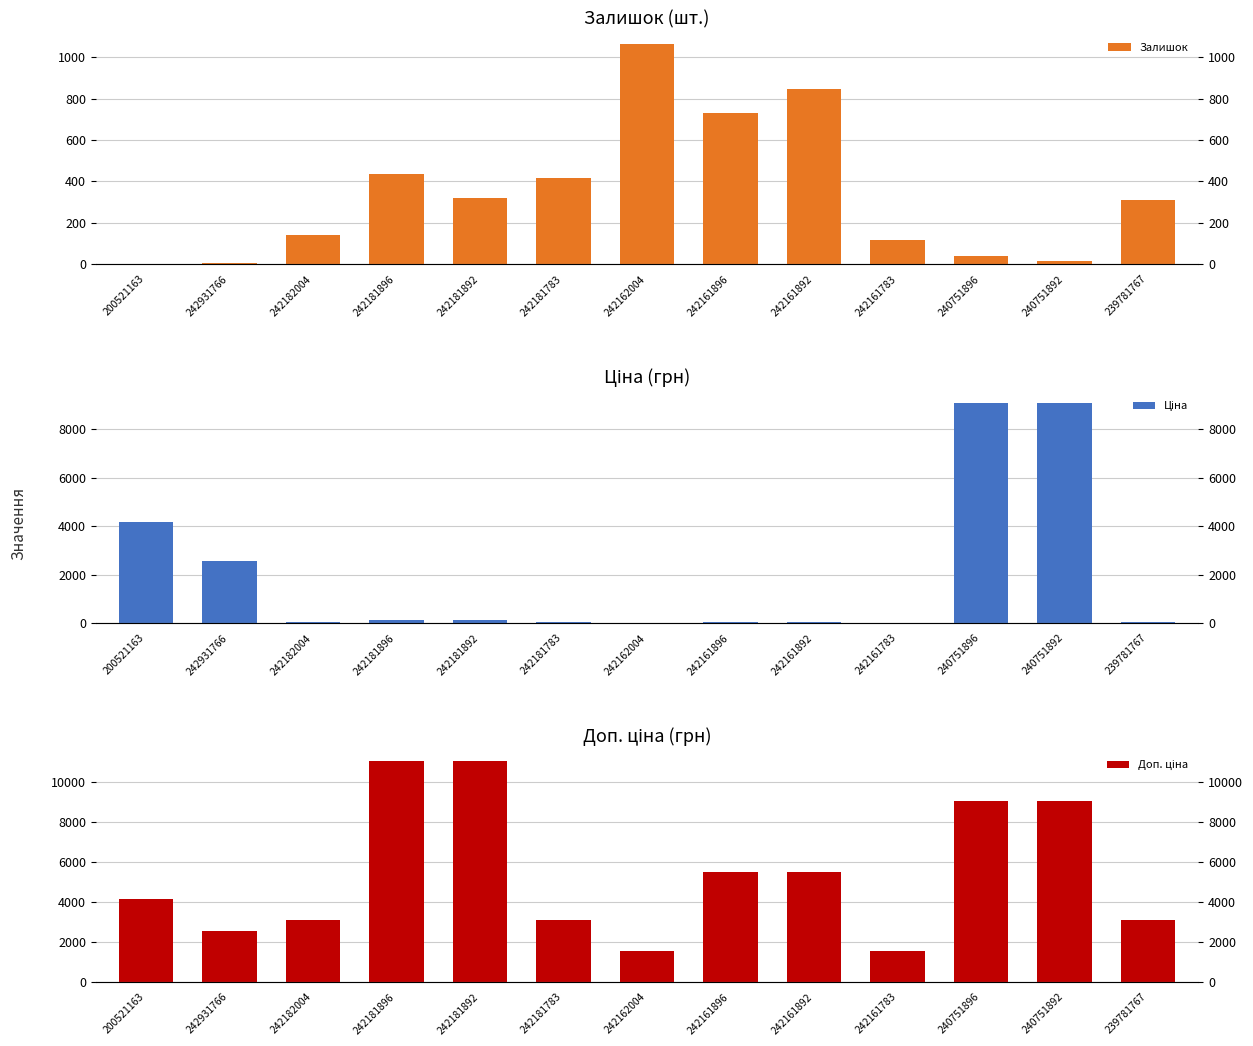

Does the chart contain any negative values?

No